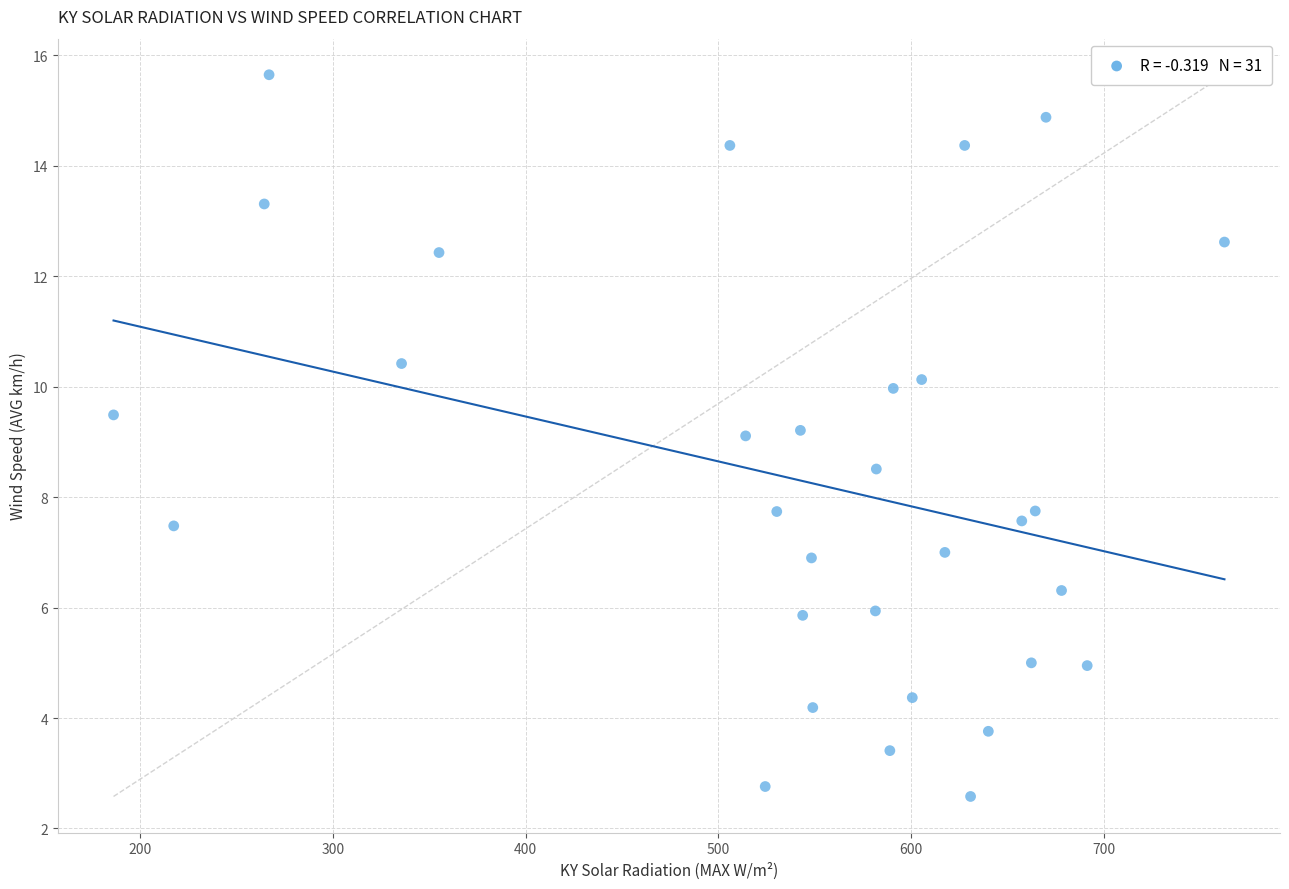

What is the range of Y values (max minus min)?

13.1